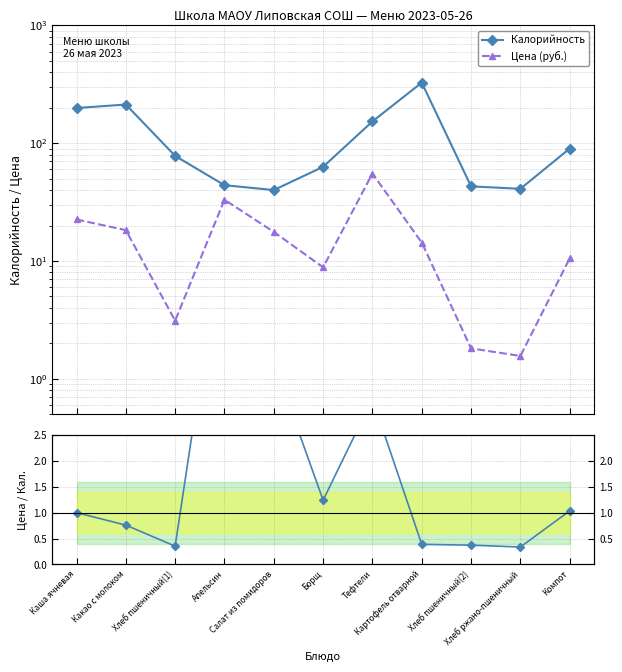

At how many categories does at least one series exceed 326?

1